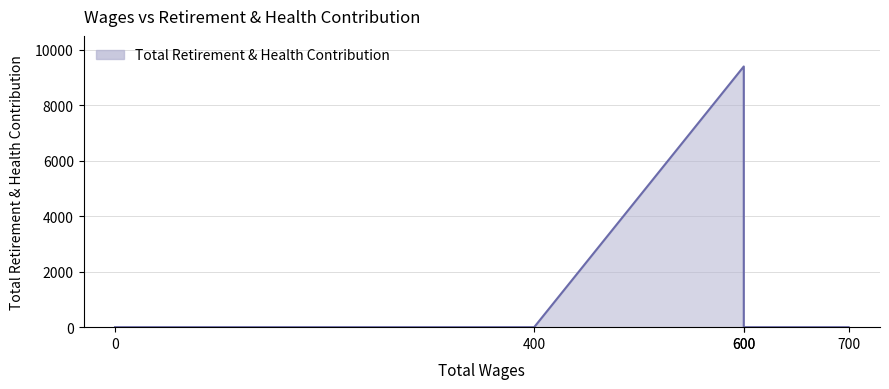

How many distinct data groups are displayed?

1